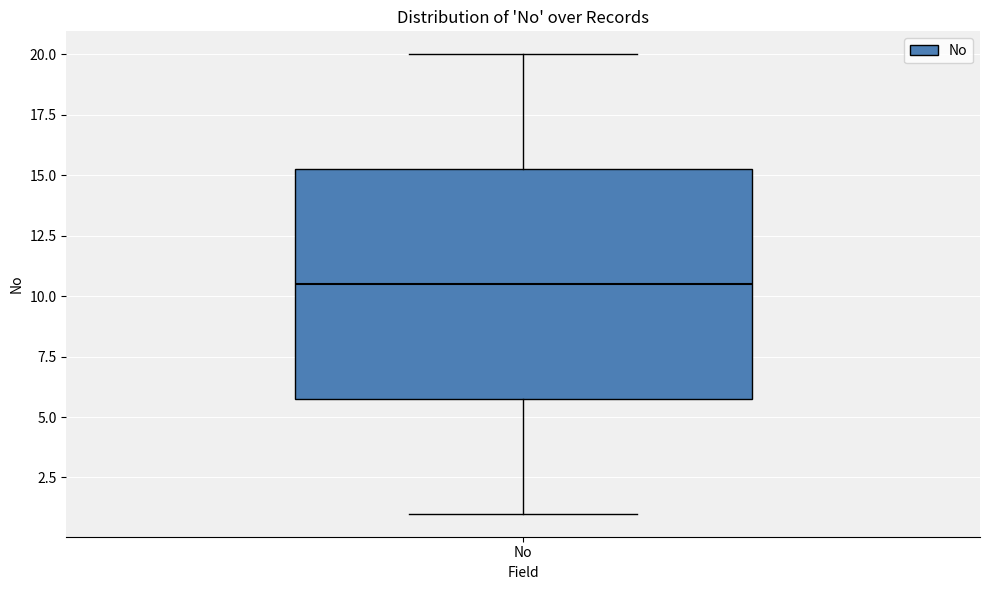

Read this box plot against the y-axis: the position of the median line, the range covered by the box, and the ends of both whiskers. The values are not printed on the chart, so give them approximately, as read against the axis.

median 10.5, box 6.0 to 15.5, whiskers 1.0 to 20.0